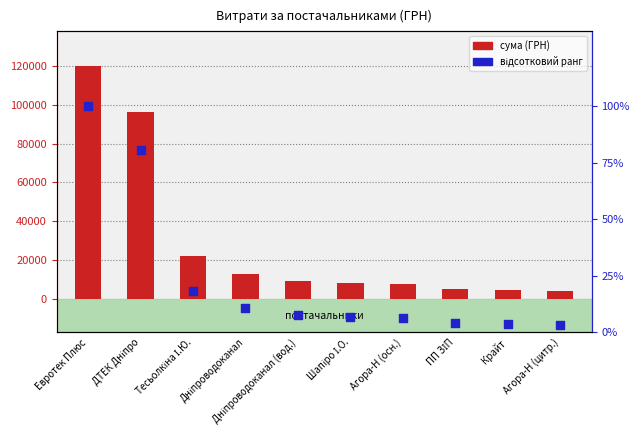

Is the value of сума (ГРН) at Крайт greater than the value of відсотковий ранг at Агора-Н (осн.)?

Yes